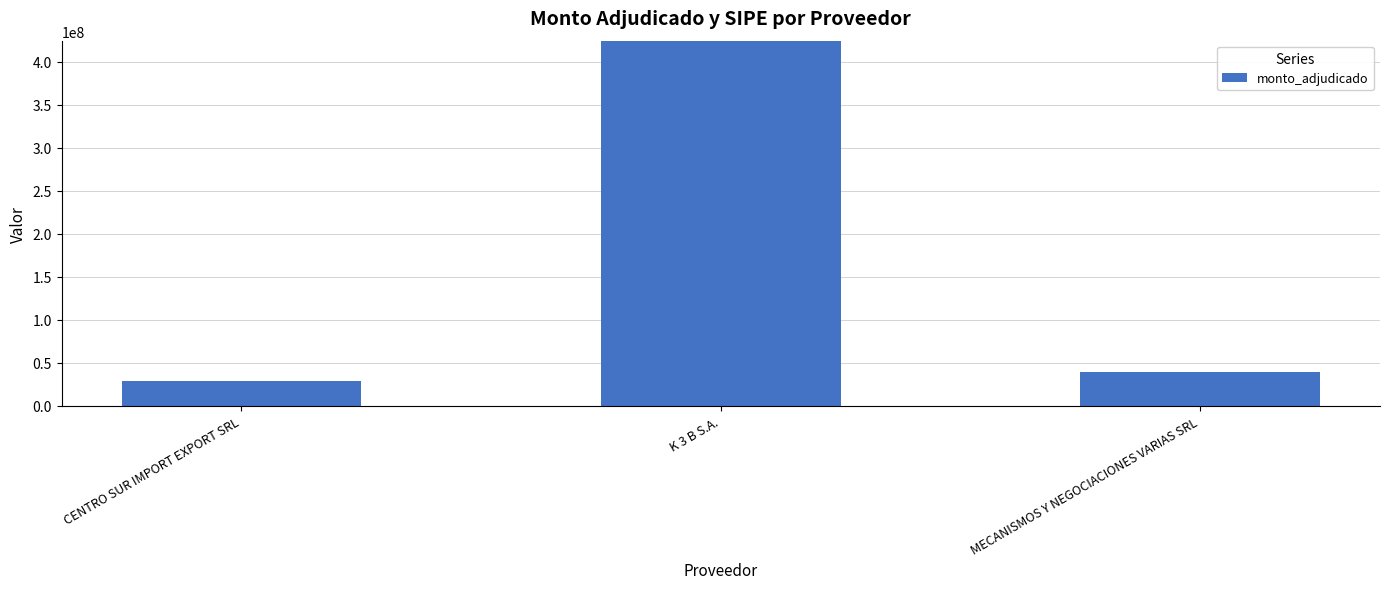

True or false: the data shows 71234956 at MECANISMOS Y NEGOCIACIONES VARIAS SRL.

False